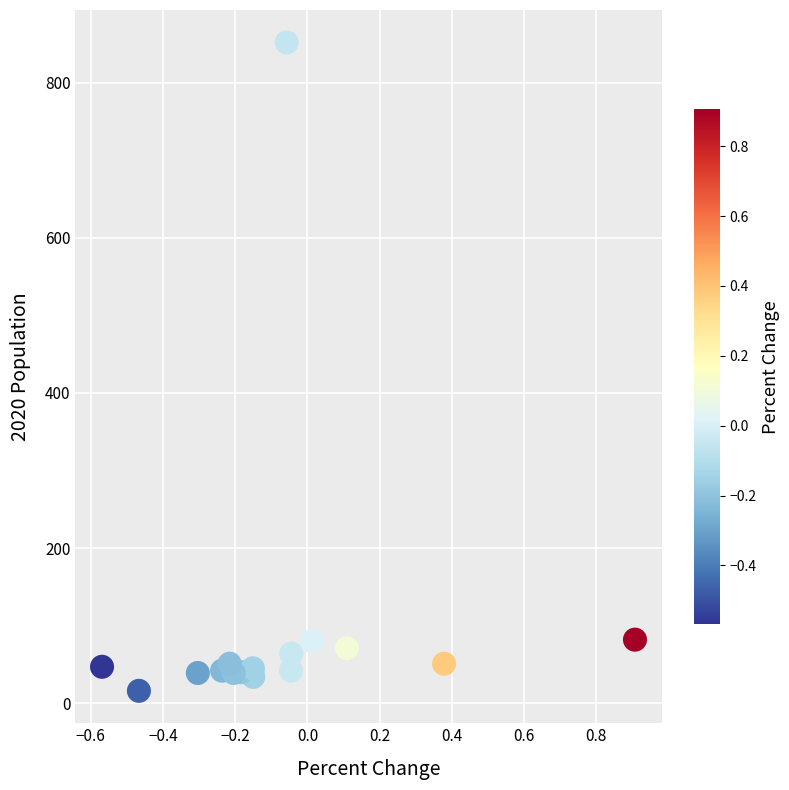

What is the range of Y values (max minus min)?

836